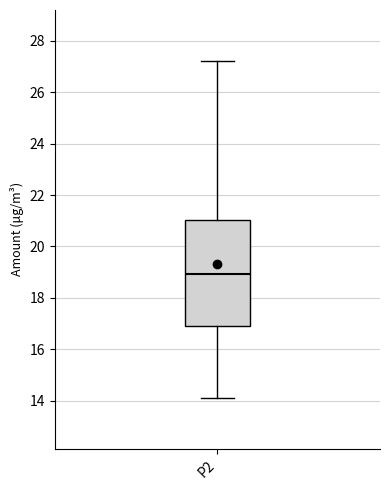

Where does the lower whisker of the box for P2 end on the y-axis? The values are not printed on the chart, so give them approximately, as read against the axis.

14.2